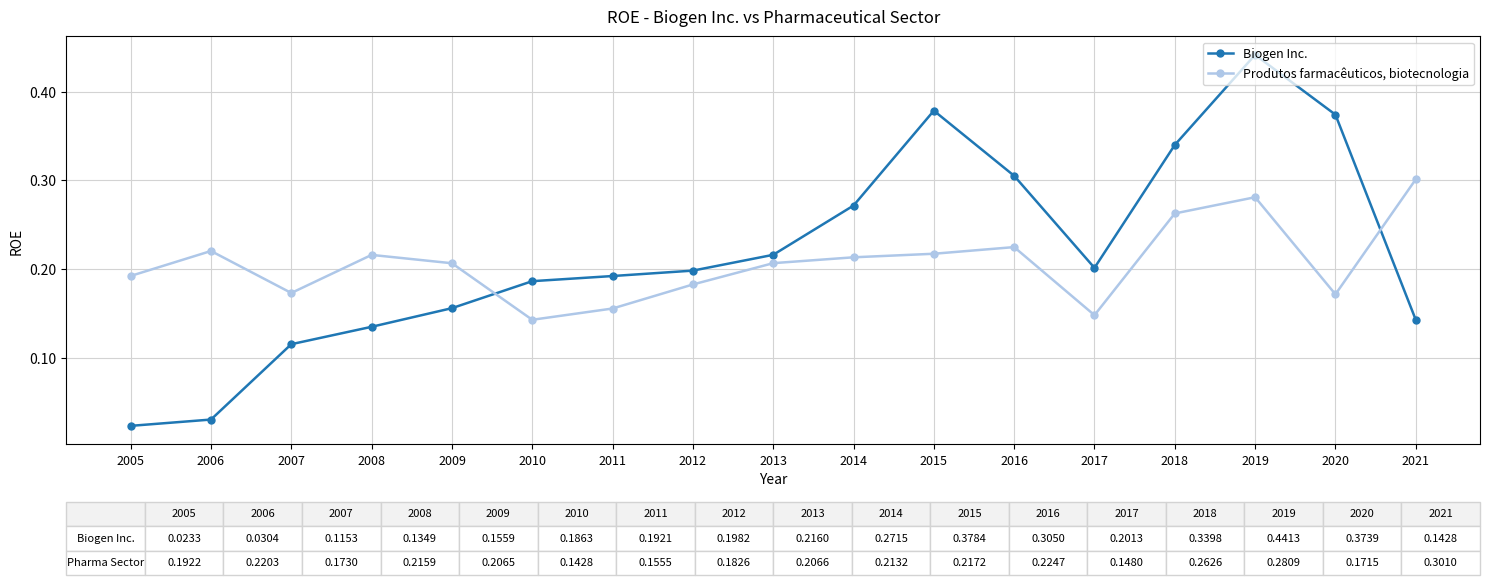

Rank the series by their average value, from highest to lowest.

Biogen Inc., Produtos farmacêuticos, biotecnologia